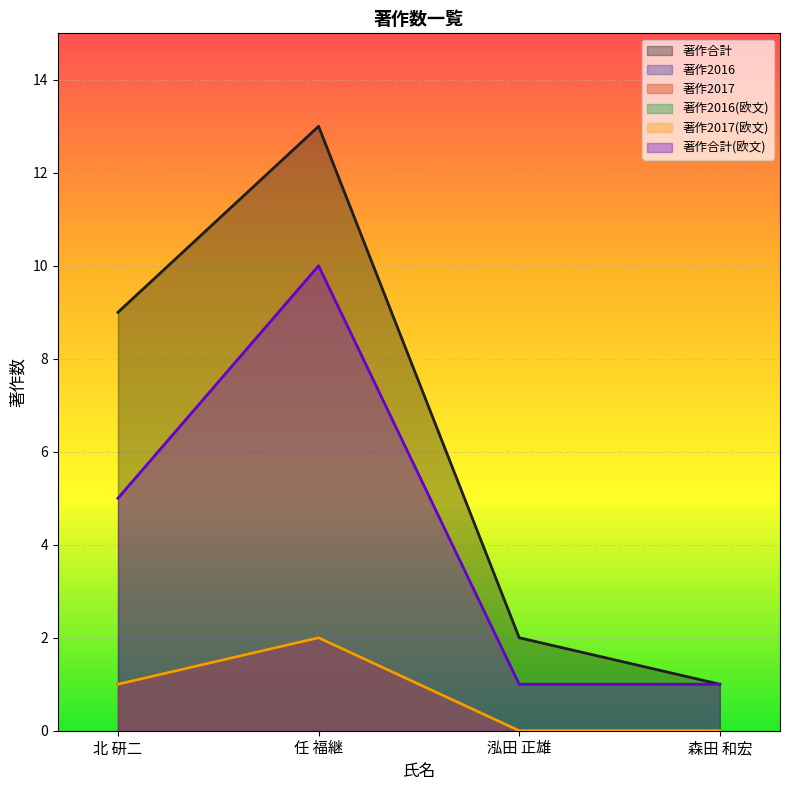

What is the highest value of the 著作2016 series?

2